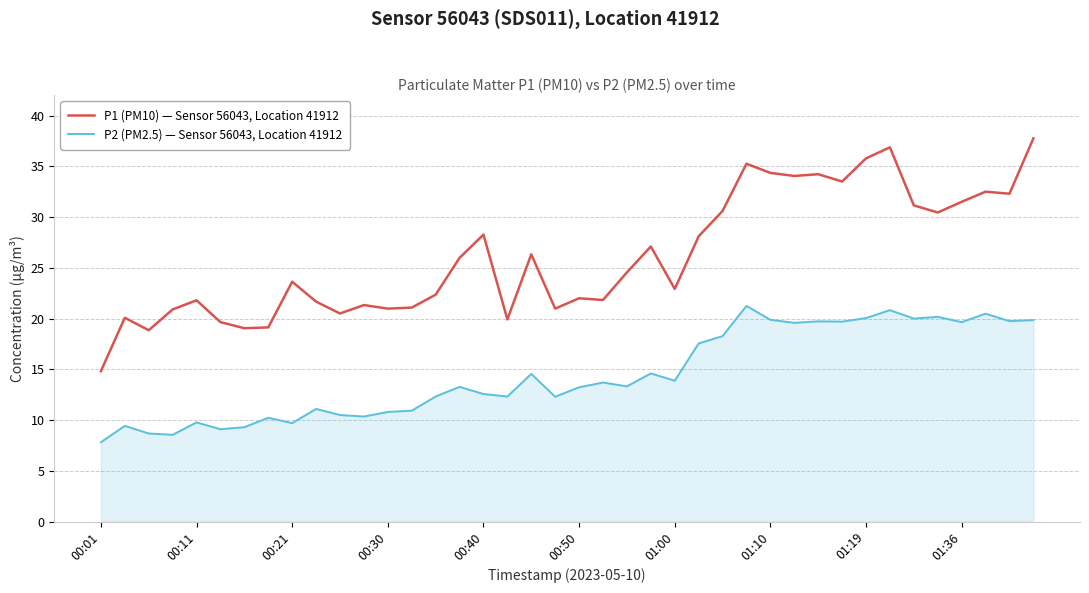

In P2 (PM2.5) — Sensor 56043, Location 41912, how many points are higher than both neighbors (excluding endpoints)?

13